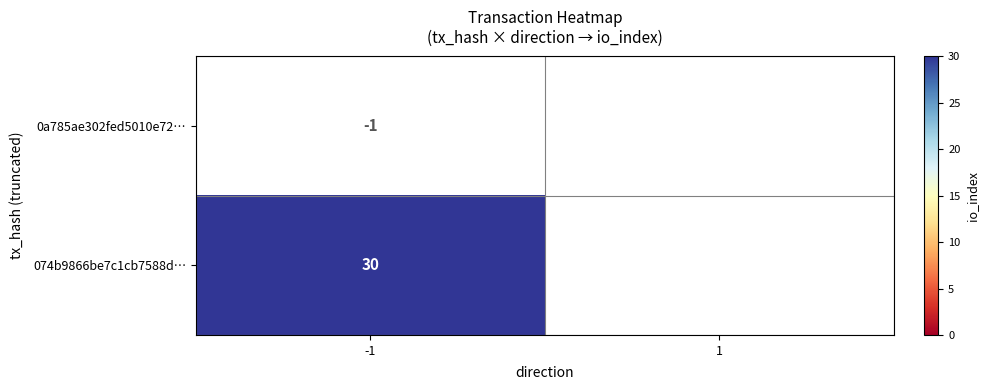

How many series are shown in this chart?

2